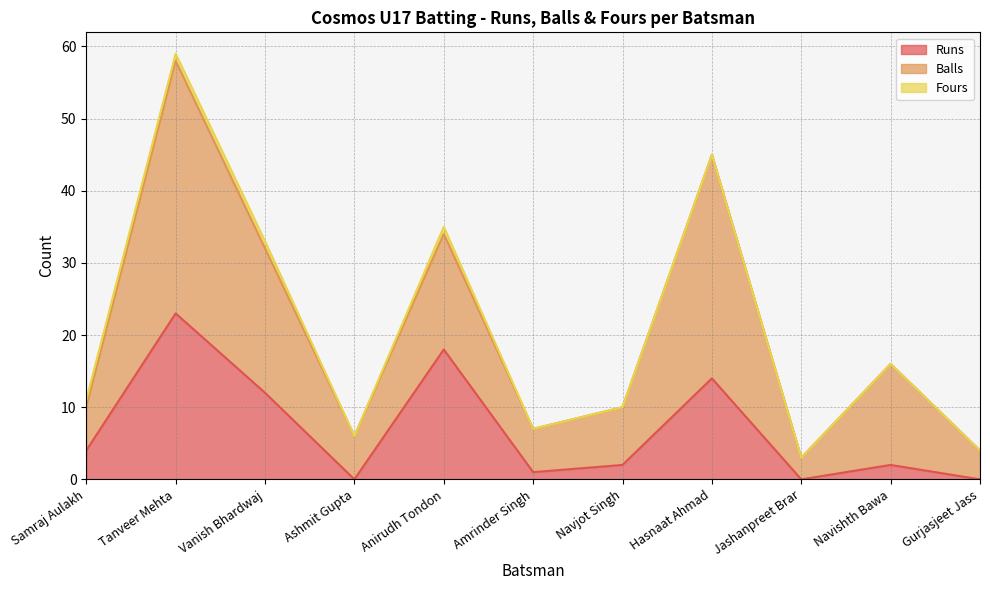

Which series has the largest total across all categories?

Balls